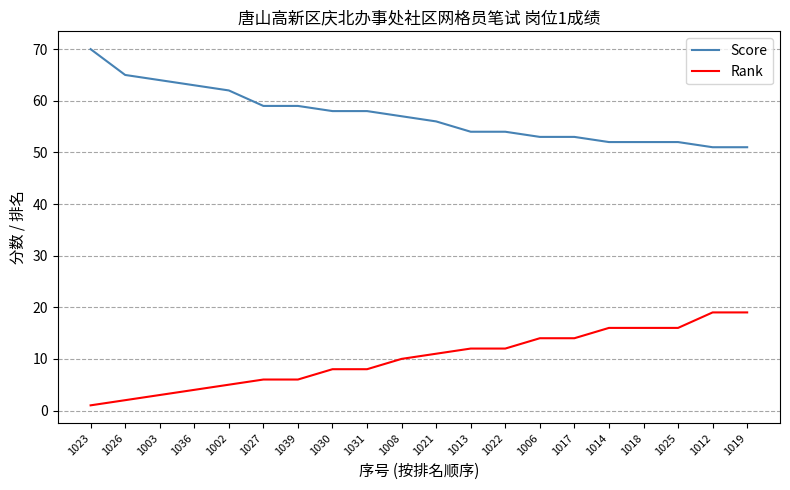

Which series has the largest total across all categories?

Score